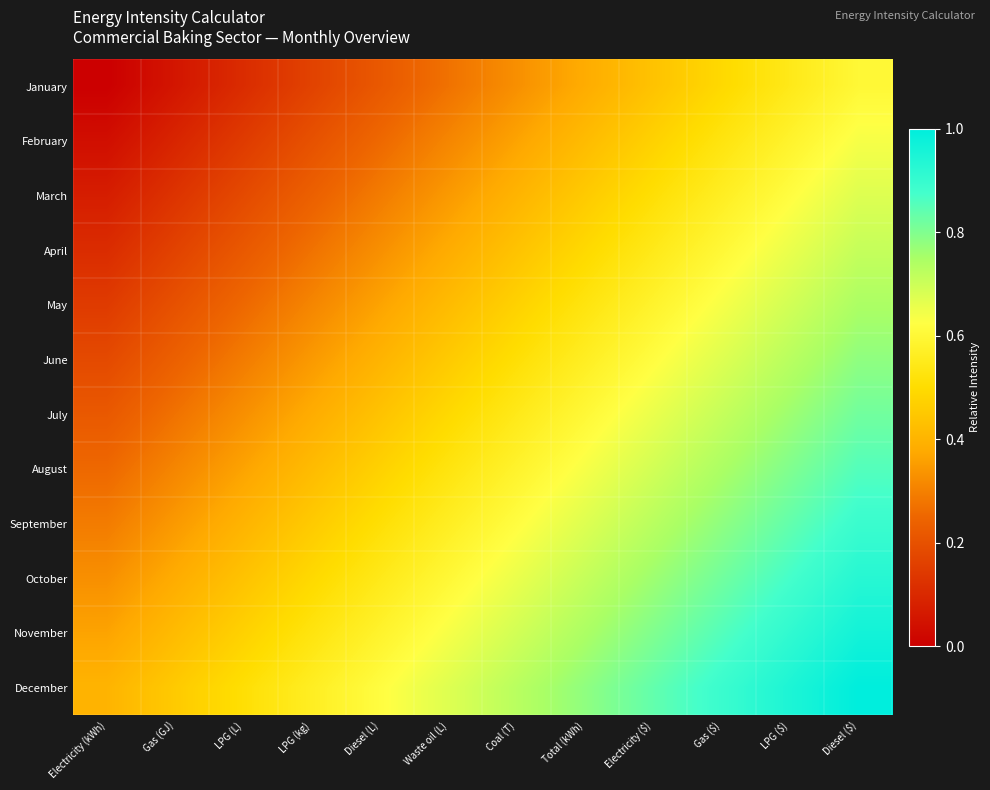

At how many categories does at least one series exceed 0?

12